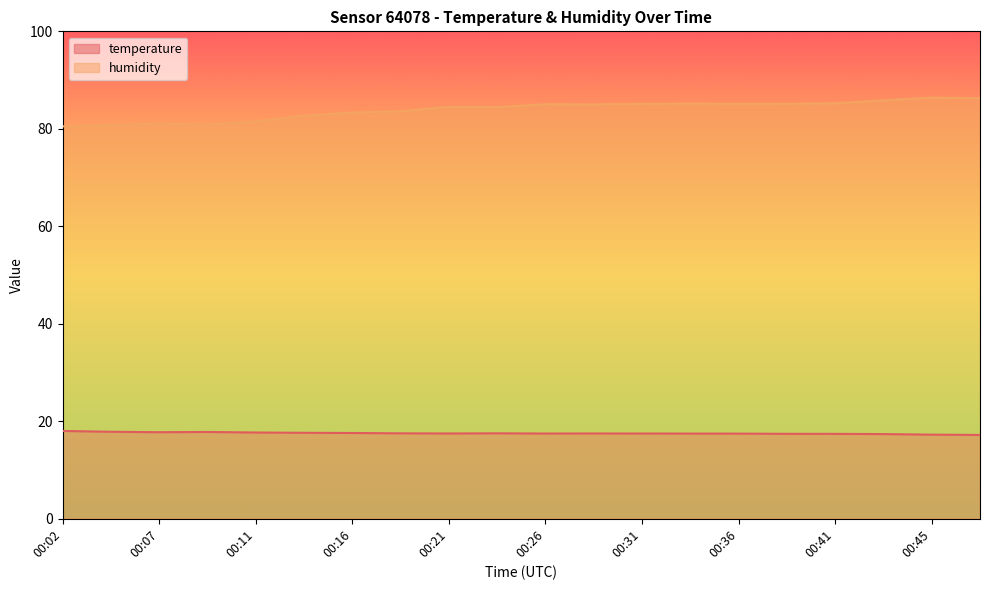

At which category does temperature reach its first local valley?

00:07